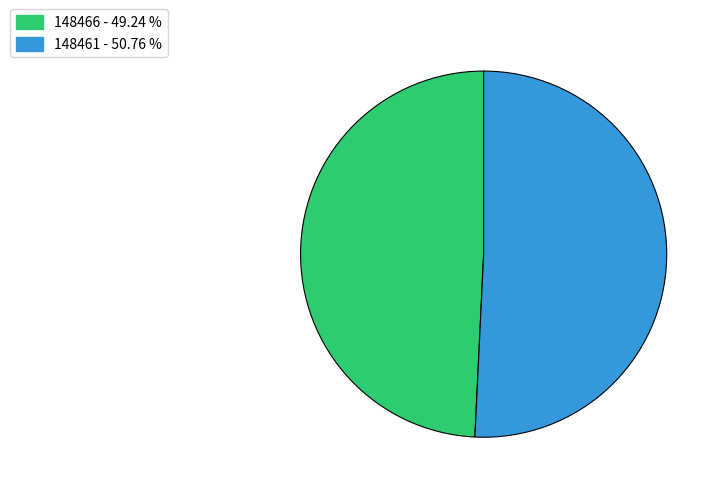

Which has a higher value, 148466 or 148461?

148461